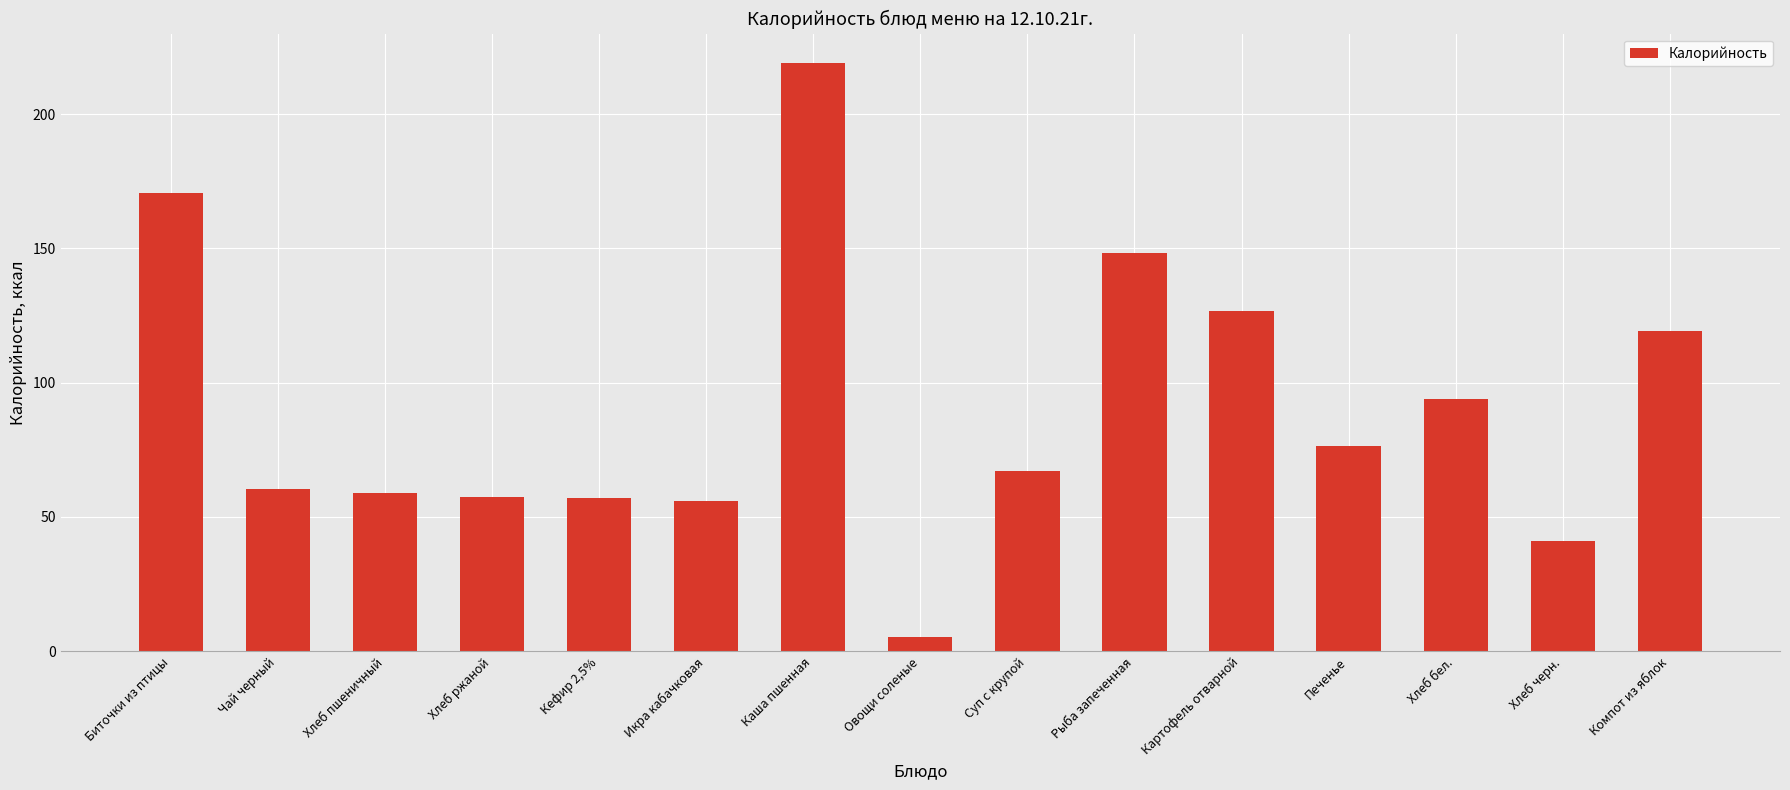

What is the ratio of the value at Хлеб бел. to the value at Биточки из птицы?

0.6